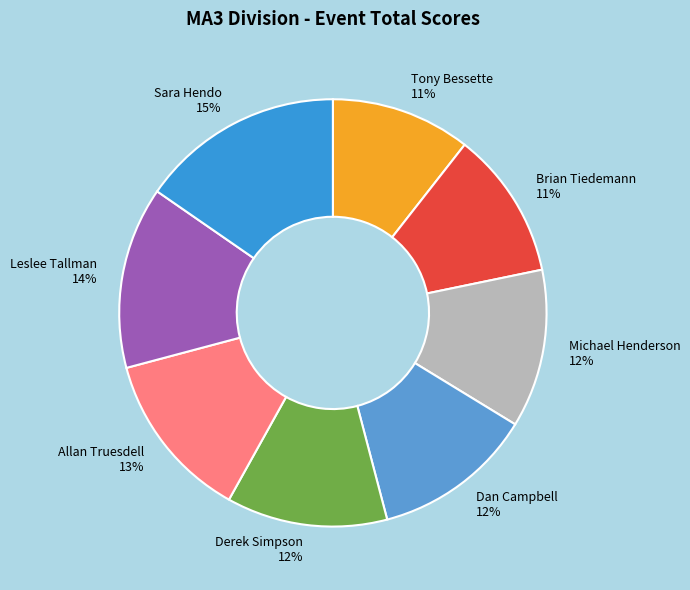

To the nearest percent, what portion does Leslee Tallman represent?

14%